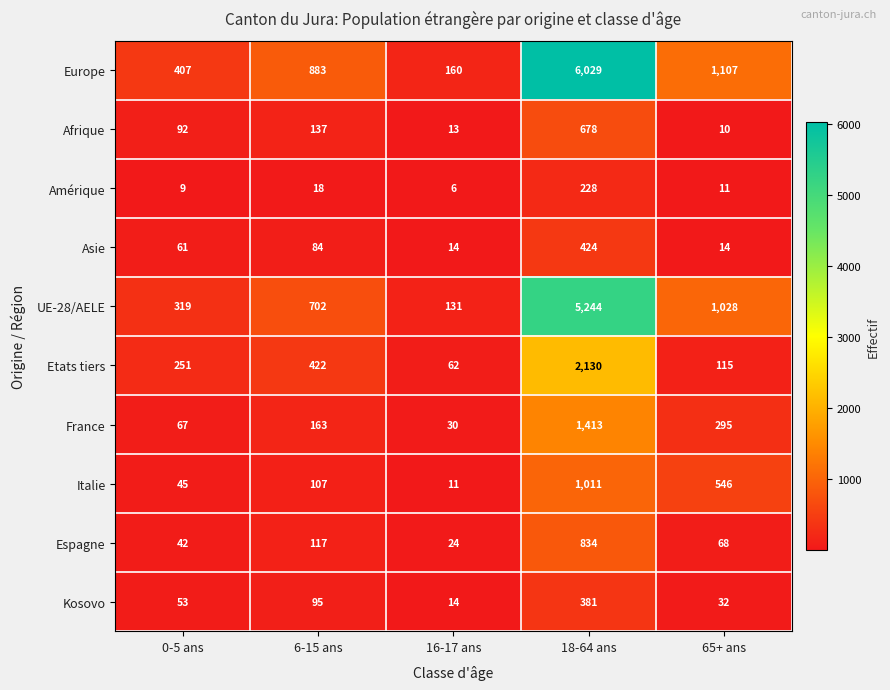

Which series has the largest range (max minus min)?

Europe